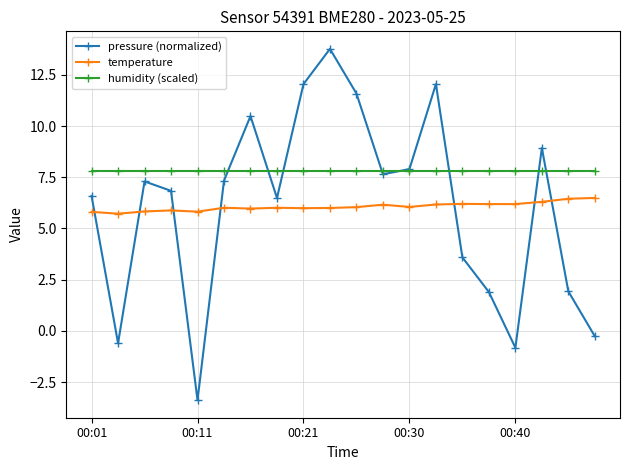

What is the sum of all temperature values?

121.3